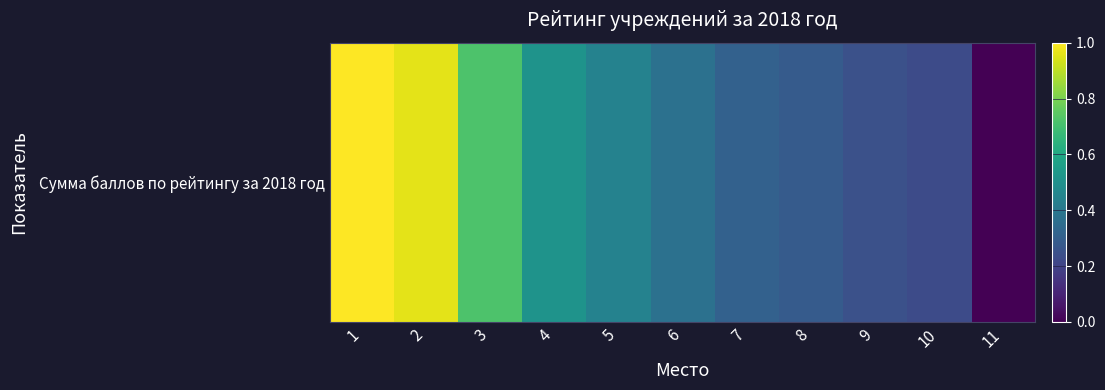

Between 4 and 10, which is larger?

4